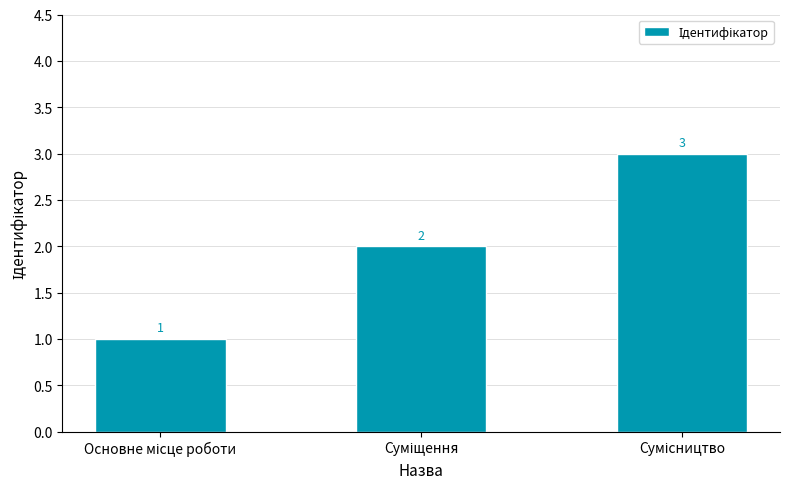

How many values are between 1 and 3?

3